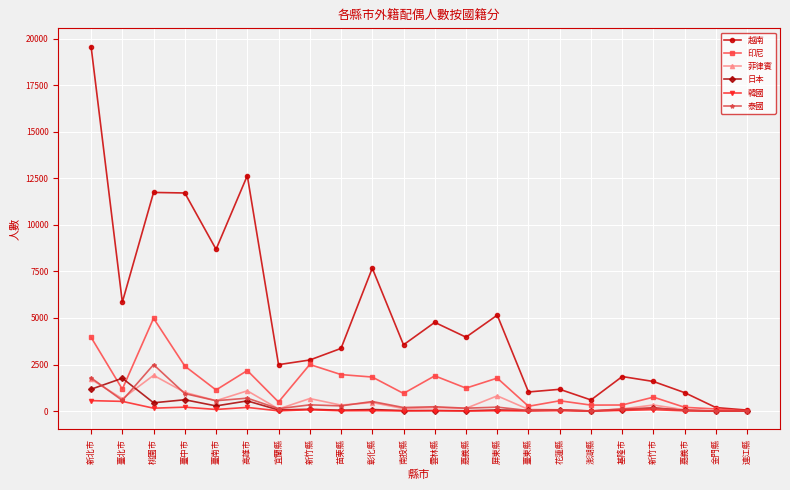

What is the maximum value for 韓國?

560